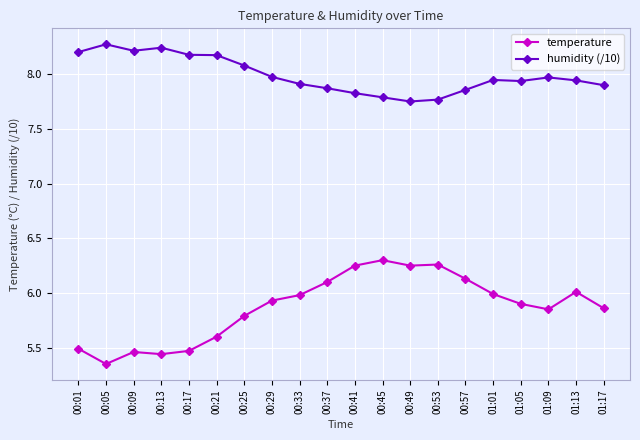

List the series in order of their peak value, lowest first.

temperature, humidity (/10)